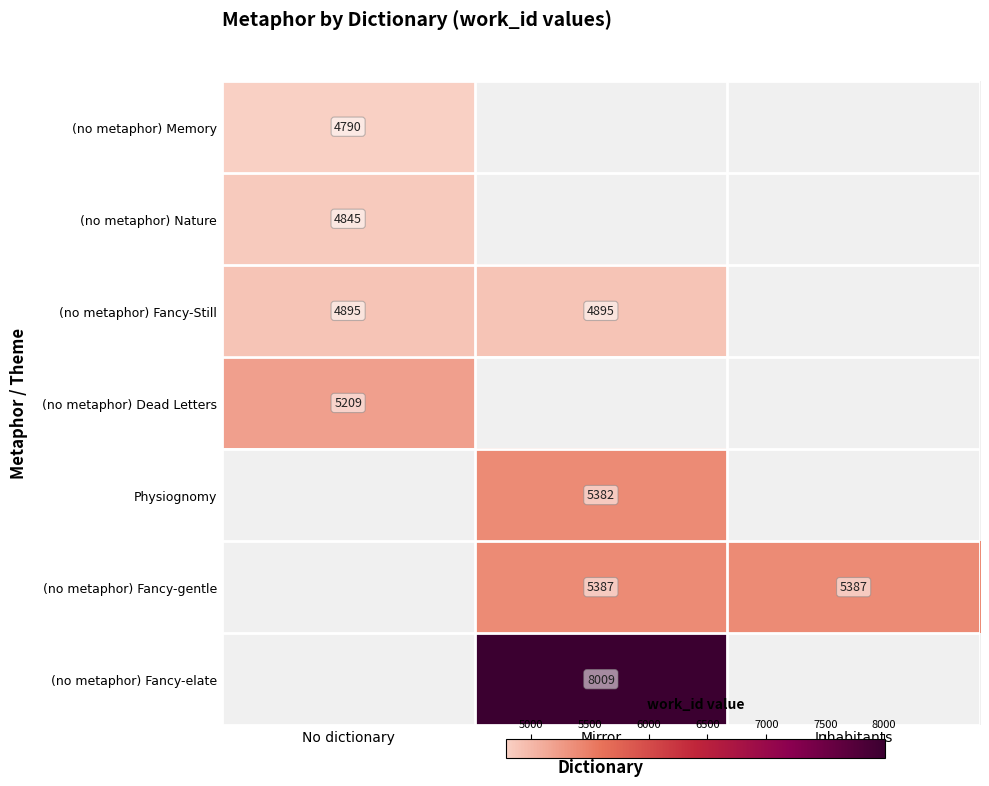

How many distinct data groups are displayed?

7